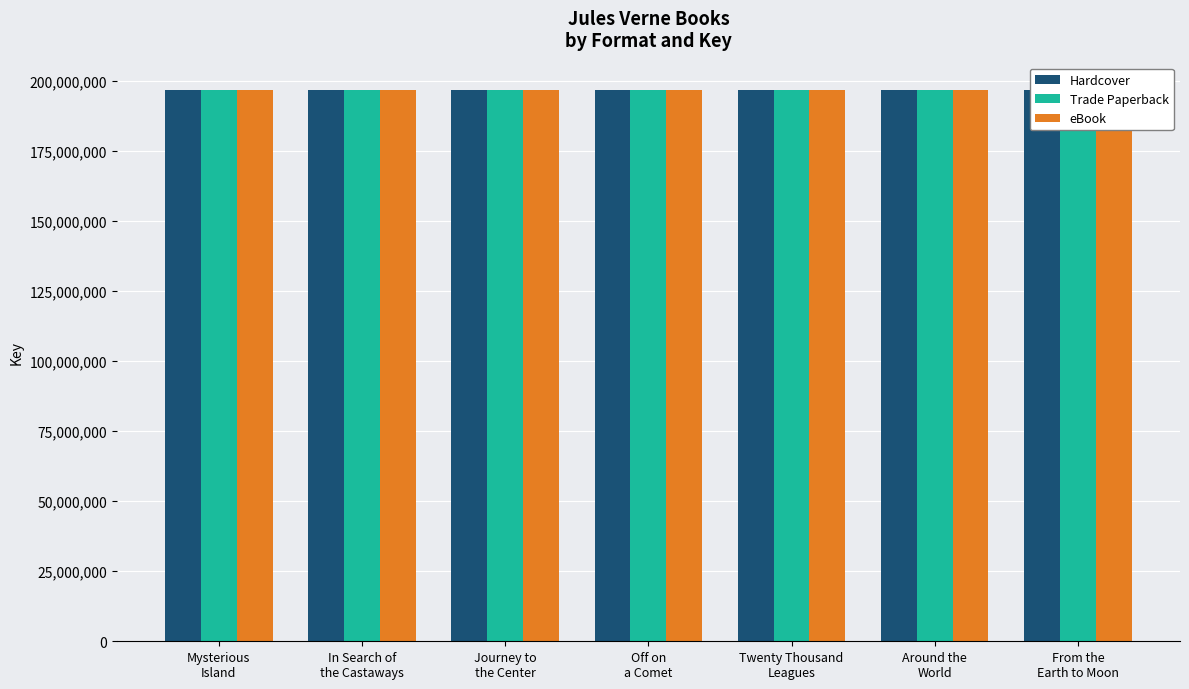

How many series are shown in this chart?

3